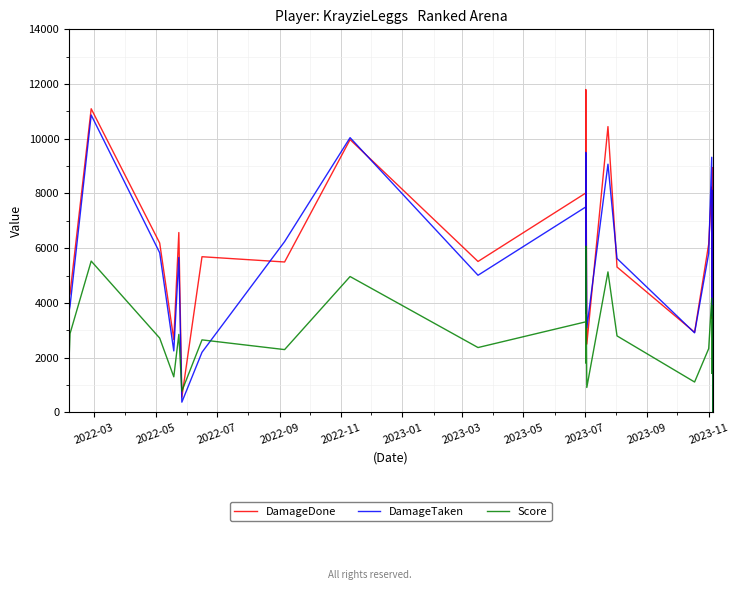

Which series has the largest range (max minus min)?

DamageDone